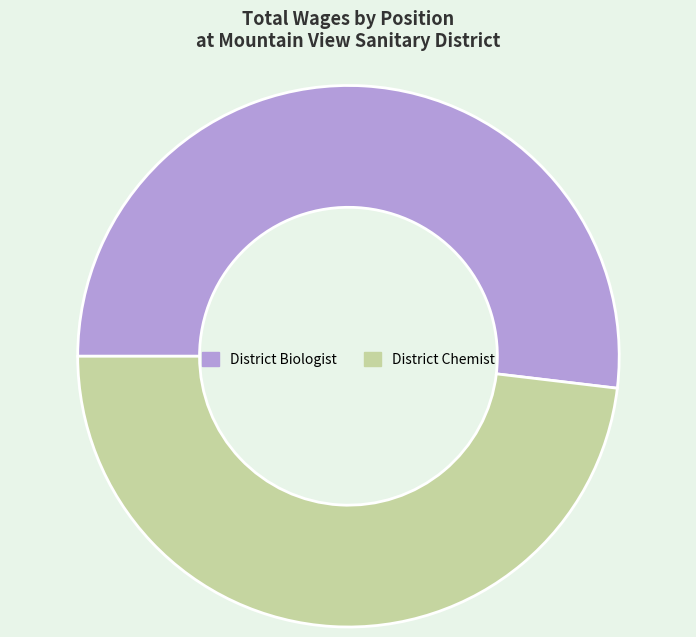

Which category has the biggest portion of the pie?

District Biologist